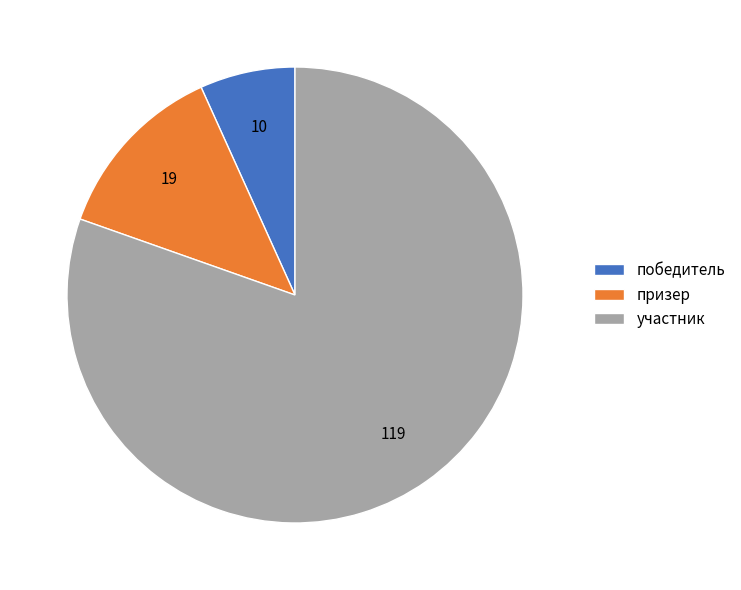

Is the sum of победитель and участник greater than half?

Yes